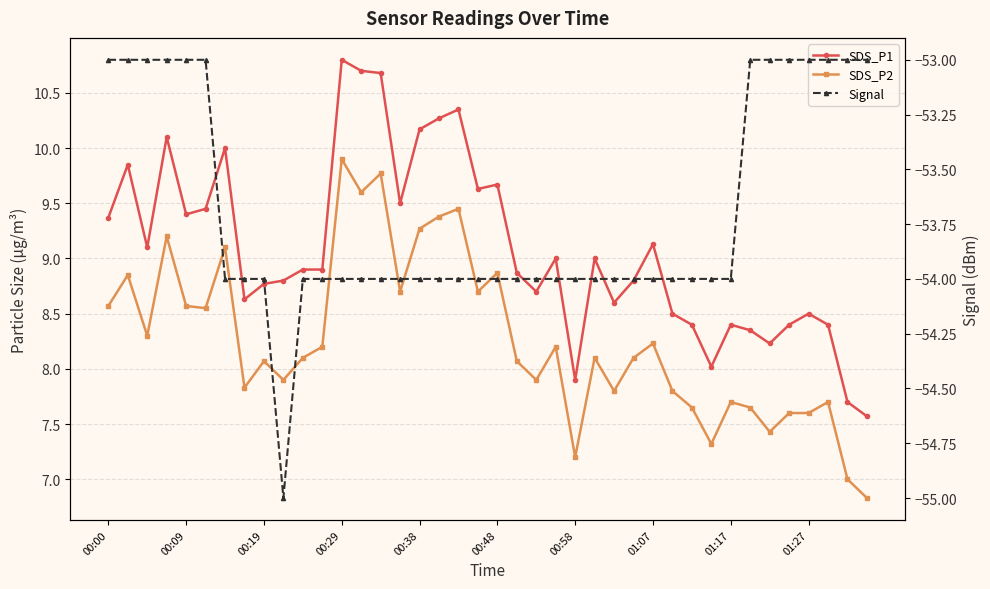

What is the approximate value of SDS_P2 at 37?

7.7